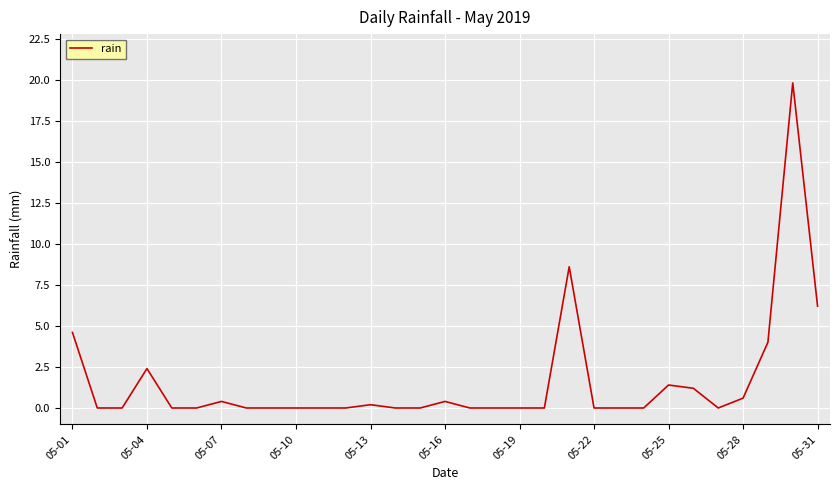

What is the difference between the maximum and minimum values?

19.8